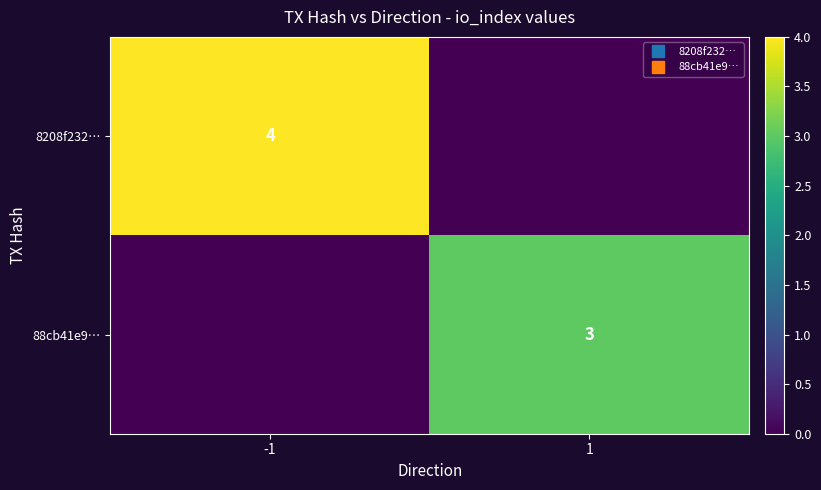

List the series in order of their overall mean, lowest first.

88cb41e9…, 8208f232…